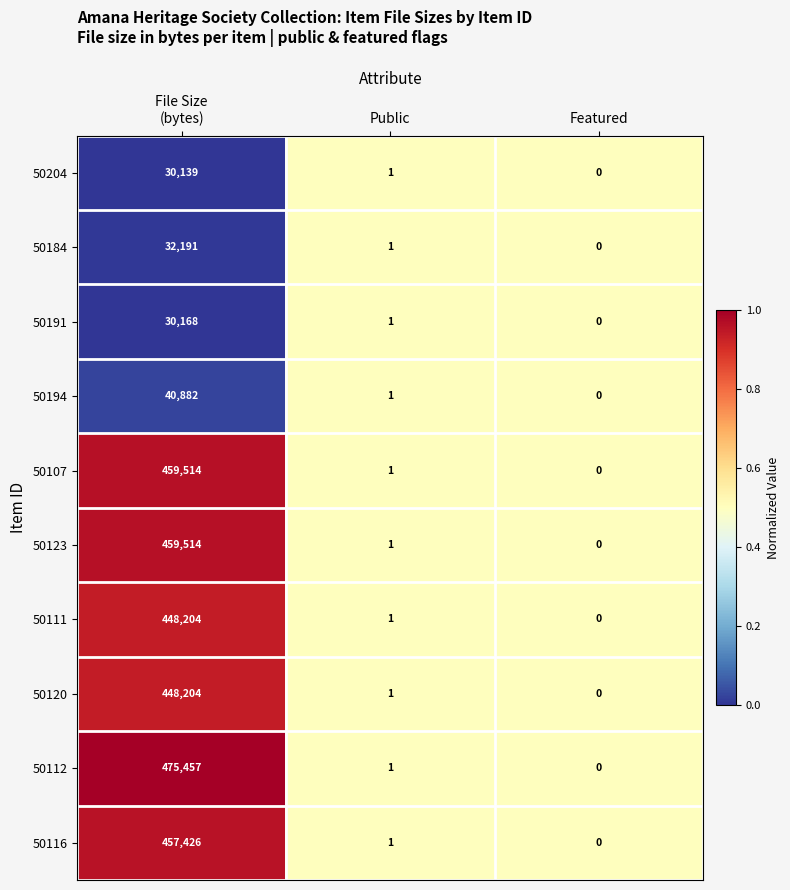

Reading left to right, extract all data points from this chart.

50204: 30139	1	0
50184: 32191	1	0
50191: 30168	1	0
50194: 40882	1	0
50107: 459514	1	0
50123: 459514	1	0
50111: 448204	1	0
50120: 448204	1	0
50112: 475457	1	0
50116: 457426	1	0